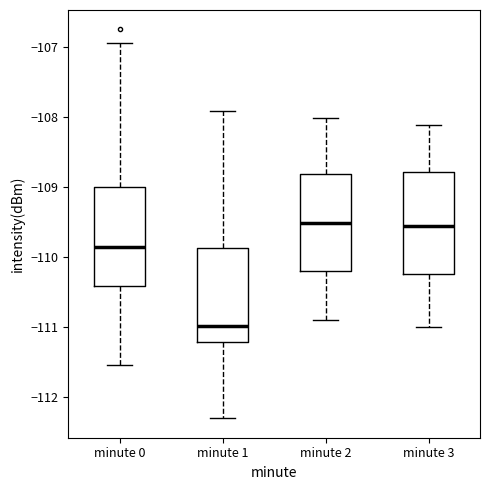

Reading left to right, read every box against the y-axis: the position of its median line, the range the box covers, and the ends of its whiskers. The values are not printed on the chart, so give them approximately, as read against the axis.

minute 0: median -109.9, box -110.4 to -109.0, whiskers -111.5 to -106.9
minute 1: median -111.0, box -111.2 to -109.9, whiskers -112.3 to -107.9
minute 2: median -109.5, box -110.2 to -108.8, whiskers -110.9 to -108.0
minute 3: median -109.6, box -110.2 to -108.8, whiskers -111.0 to -108.1